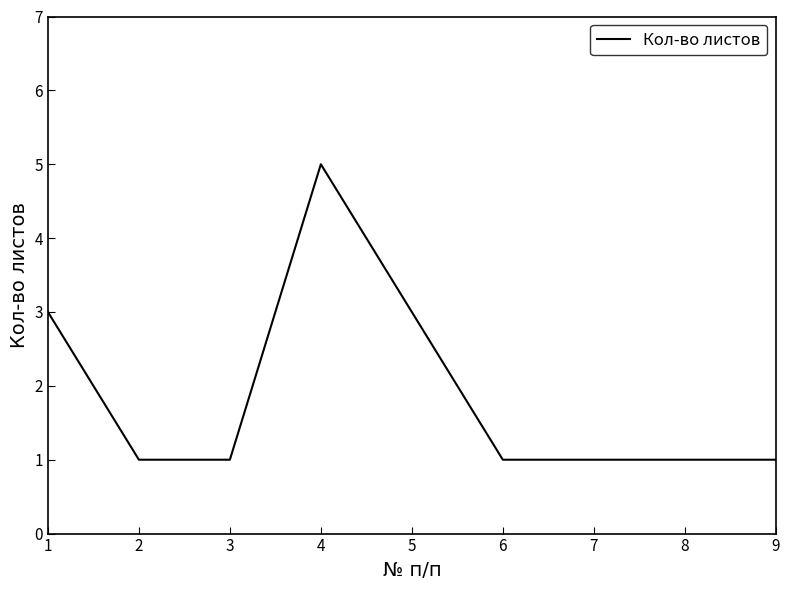

What is the change in value from 4 to 7?

-4